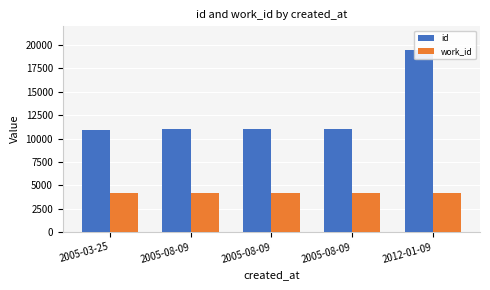

What is the label of the 5th bar from the left?

2012-01-09